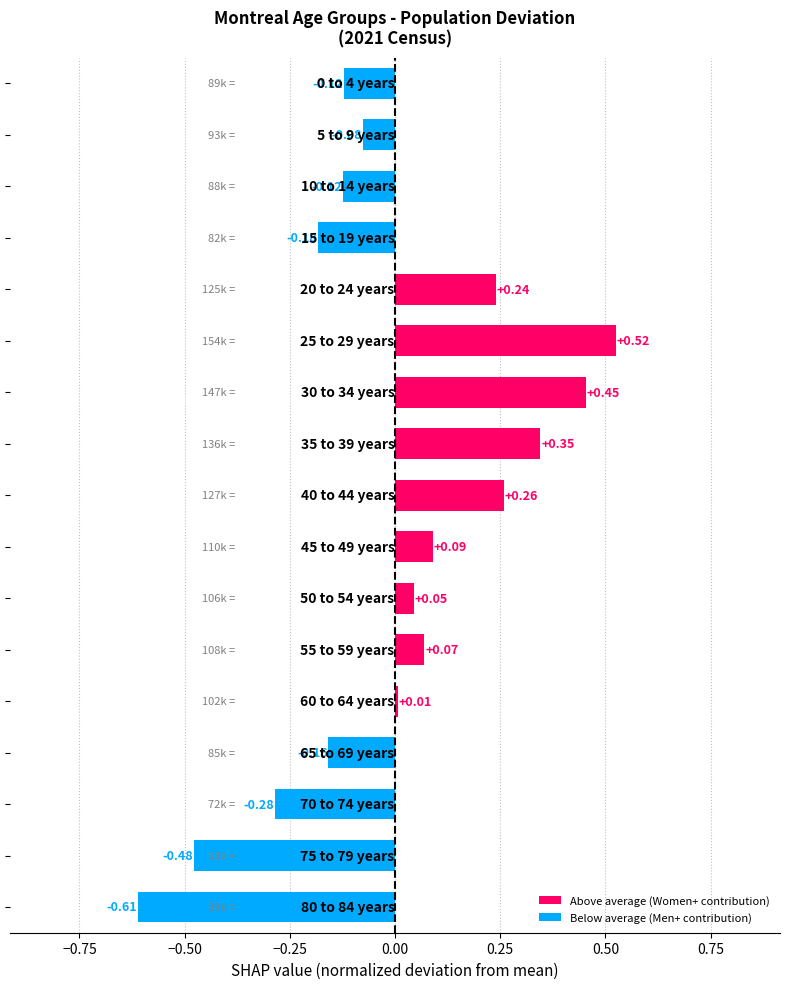

What is the difference between the maximum and minimum values?

1.1